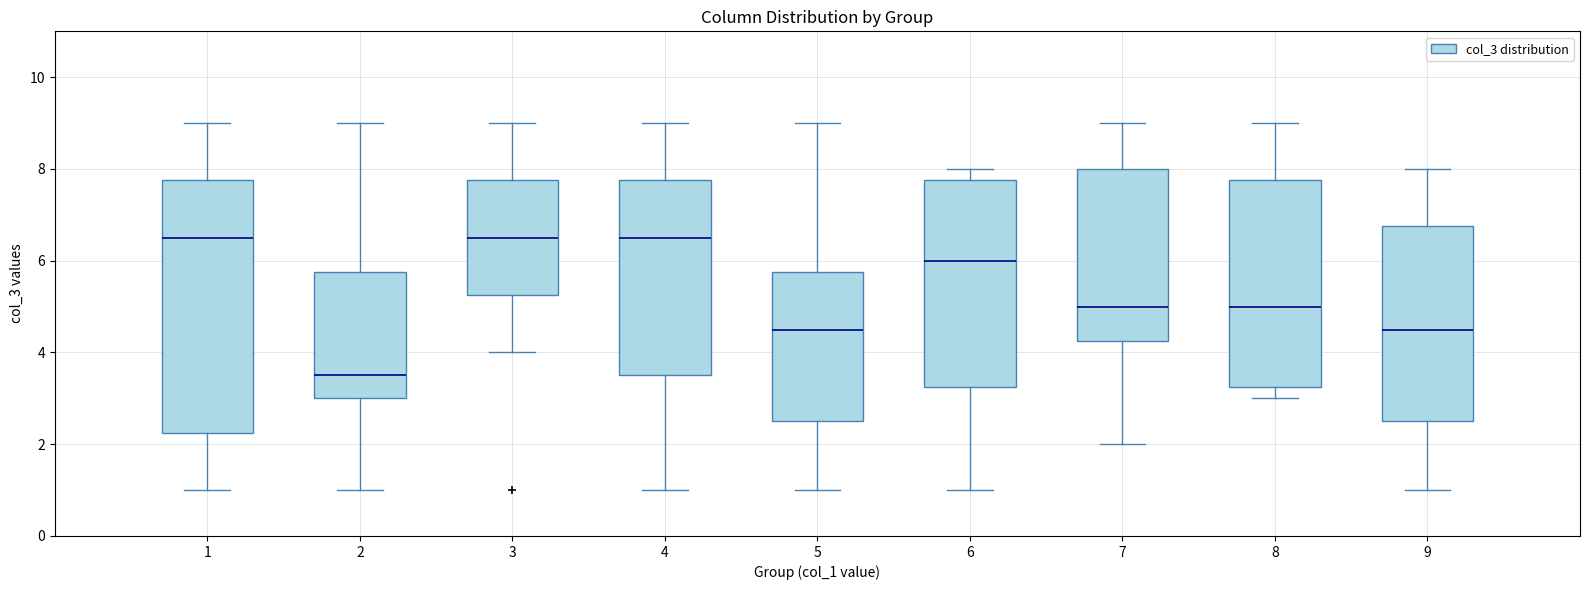

Reading left to right, read every box against the y-axis: the position of its median line, the range the box covers, and the ends of its whiskers. The values are not printed on the chart, so give them approximately, as read against the axis.

1: median 6.6, box 2.2 to 7.8, whiskers 1.0 to 9.0
2: median 3.6, box 3.0 to 5.8, whiskers 1.0 to 9.0
3: median 6.6, box 5.2 to 7.8, whiskers 4.0 to 9.0
4: median 6.6, box 3.6 to 7.8, whiskers 1.0 to 9.0
5: median 4.6, box 2.6 to 5.8, whiskers 1.0 to 9.0
6: median 6.0, box 3.2 to 7.8, whiskers 1.0 to 8.0
7: median 5.0, box 4.2 to 8.0, whiskers 2.0 to 9.0
8: median 5.0, box 3.2 to 7.8, whiskers 3.0 to 9.0
9: median 4.6, box 2.6 to 6.8, whiskers 1.0 to 8.0